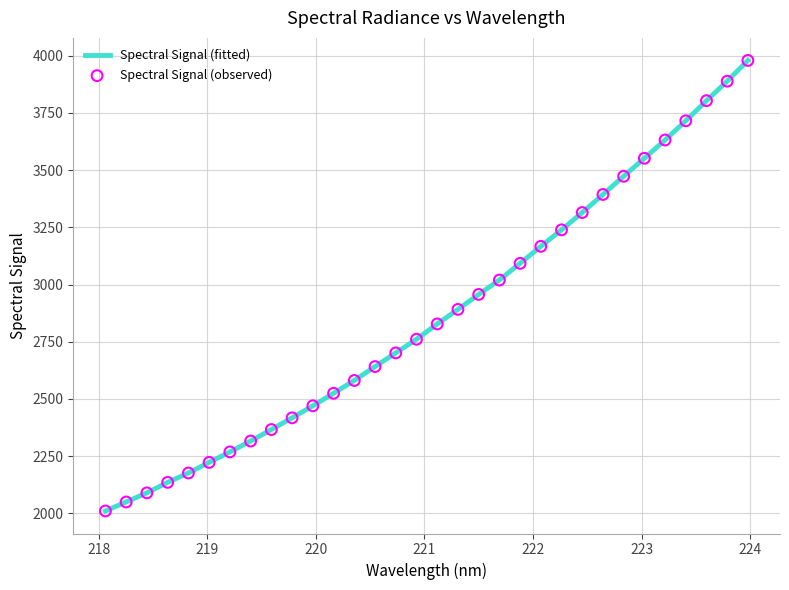

What is the greatest value displayed?

3979.4